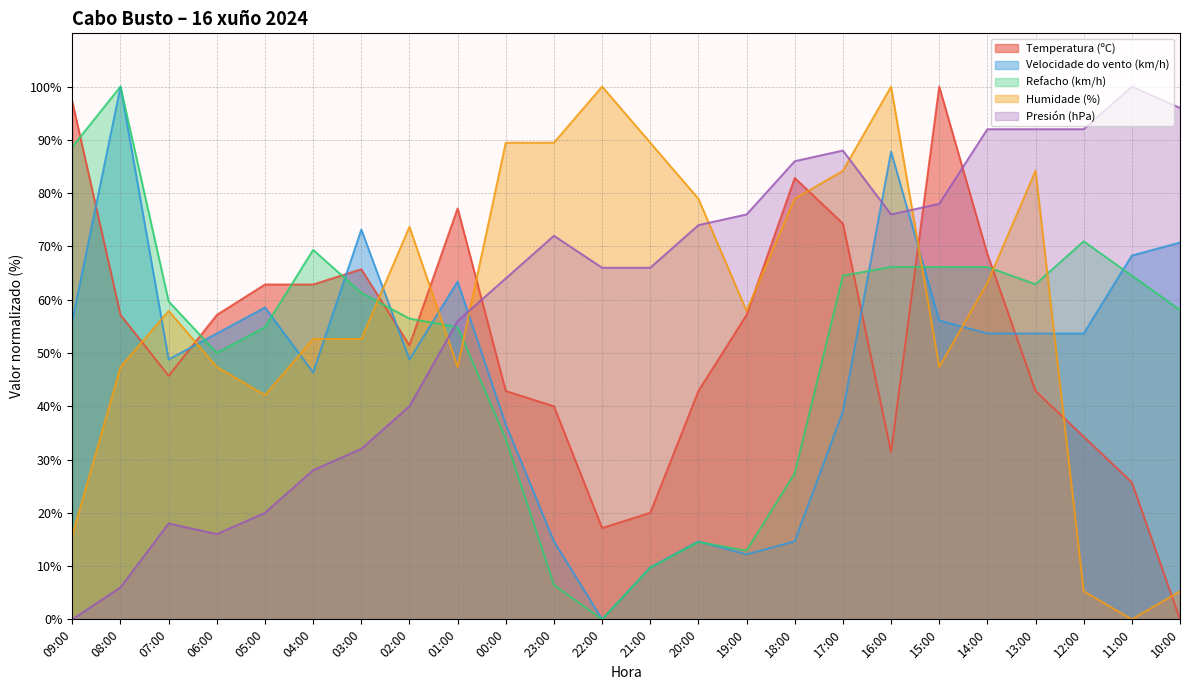

What is the difference between the Humidade (%) values at 11:00 and 23:00?

89.5